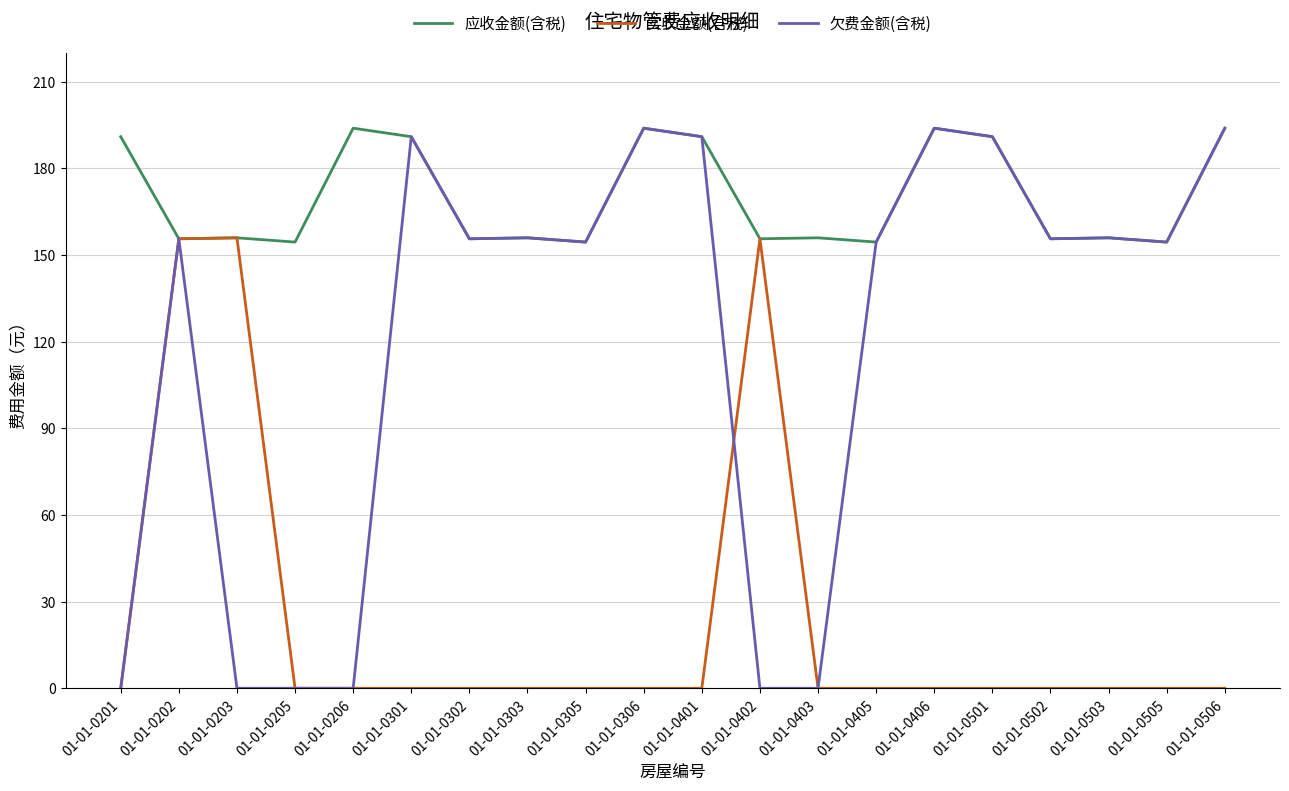

Which series has the largest total across all categories?

应收金额(含税)